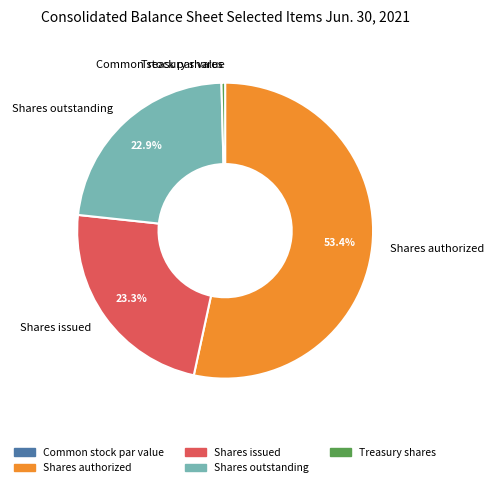

The Shares issued slice represents 11% of the pie. True or false?

False